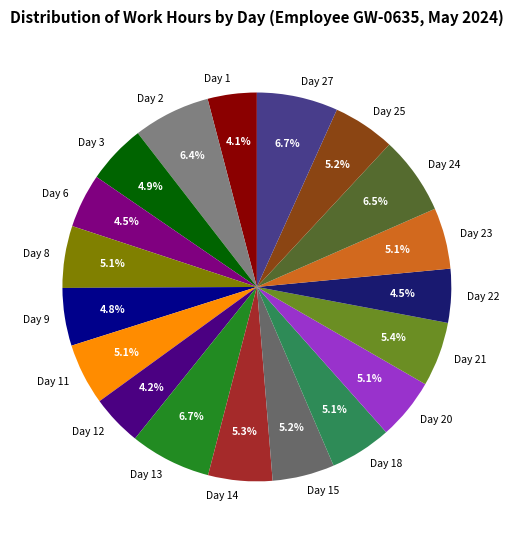

Combined, do Day 24 and Day 12 account for over 50%?

No